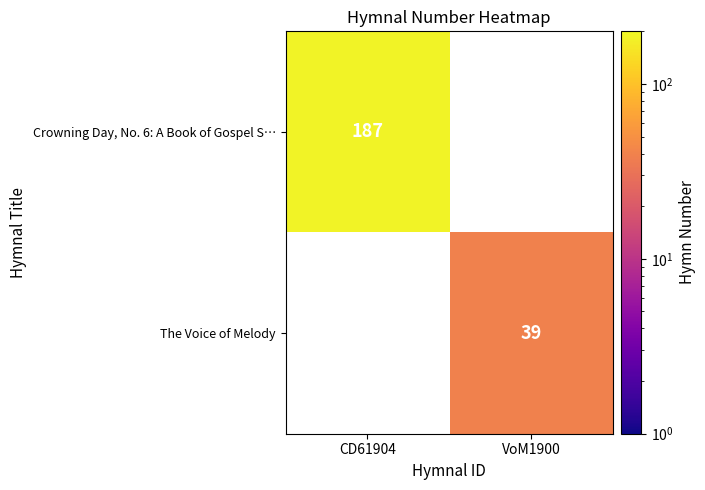

Is it true that The Voice of Melody equals 39 at VoM1900?

True